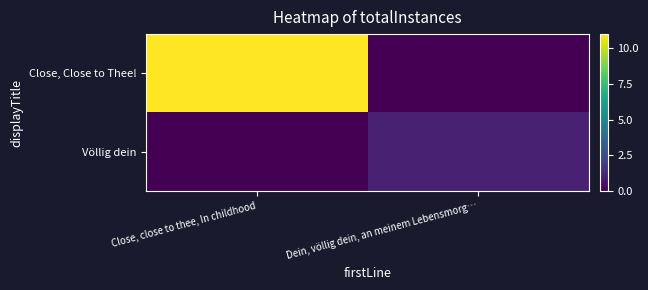

Rank the series at Dein, völlig dein, an meinem Lebensmorg… from lowest to highest value.

Close, Close to Thee!, Völlig dein